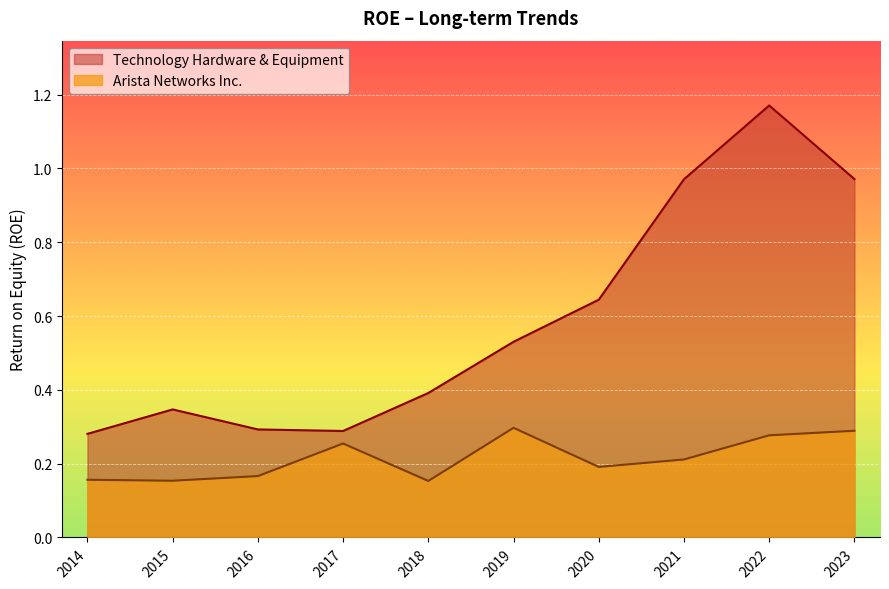

What is the approximate value of Technology Hardware & Equipment at 2022?

1.2